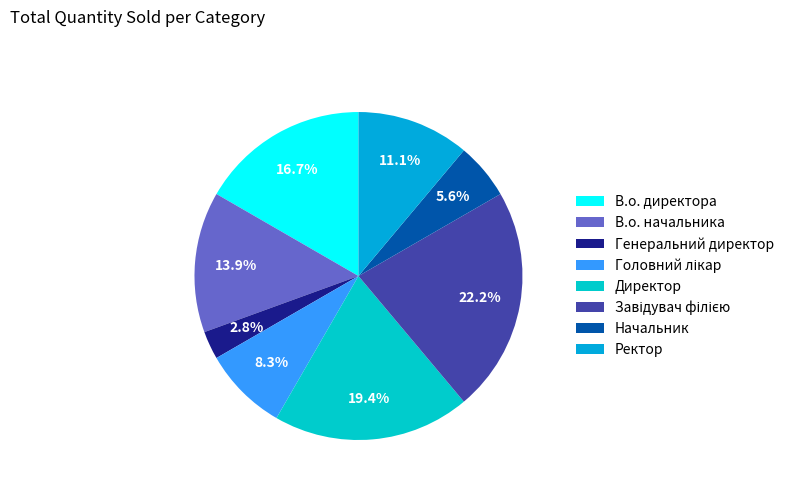

Rank the categories by value from highest to lowest.

Завідувач філією, Директор, В.о. директора, В.о. начальника, Ректор, Головний лікар, Начальник, Генеральний директор